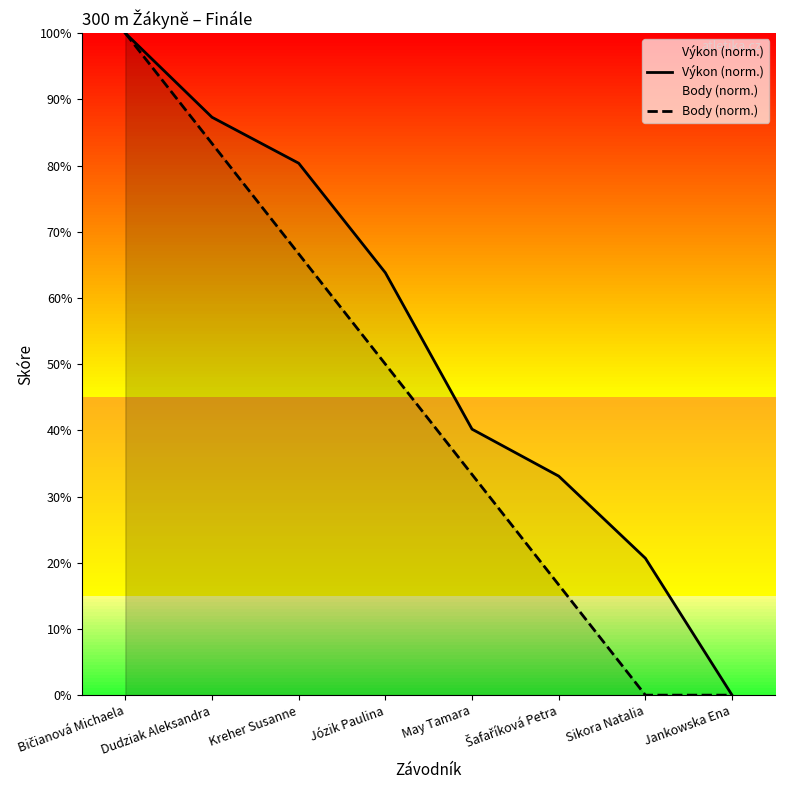

What is the maximum value shown in the chart?

100.0